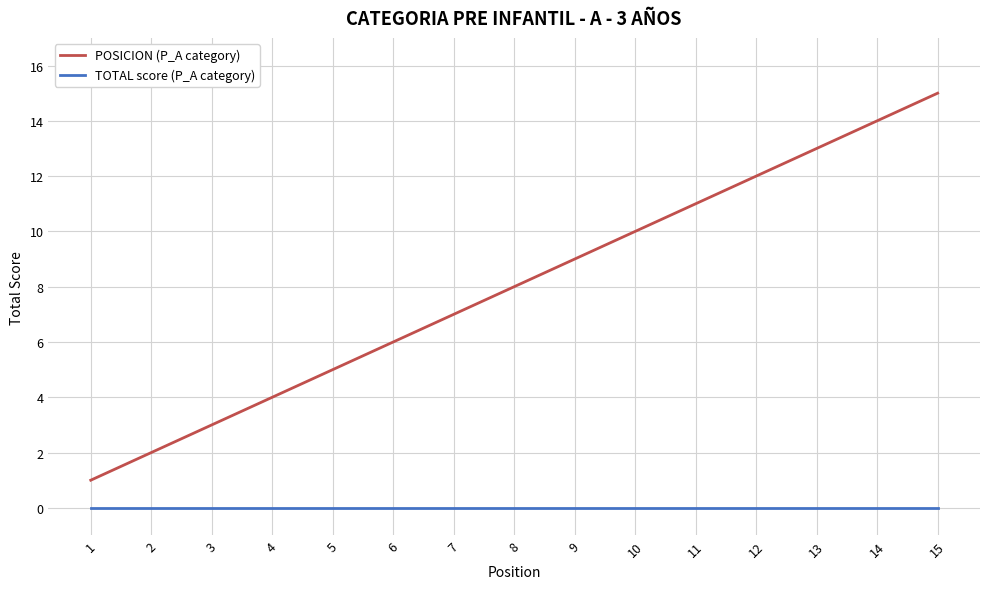

Reading right to left, list all the values displayed in this chart.

POSICION (P_A category): 15	14	13	12	11	10	9	8	7	6	5	4	3	2	1
TOTAL score (P_A category): 0	0	0	0	0	0	0	0	0	0	0	0	0	0	0